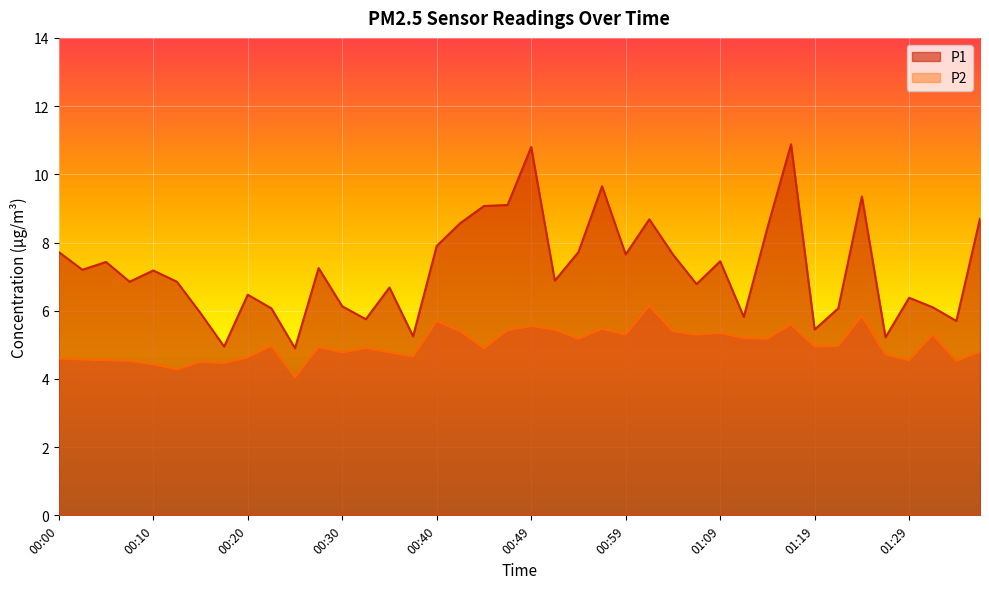

At which category is the sum across all series the highest?

01:17